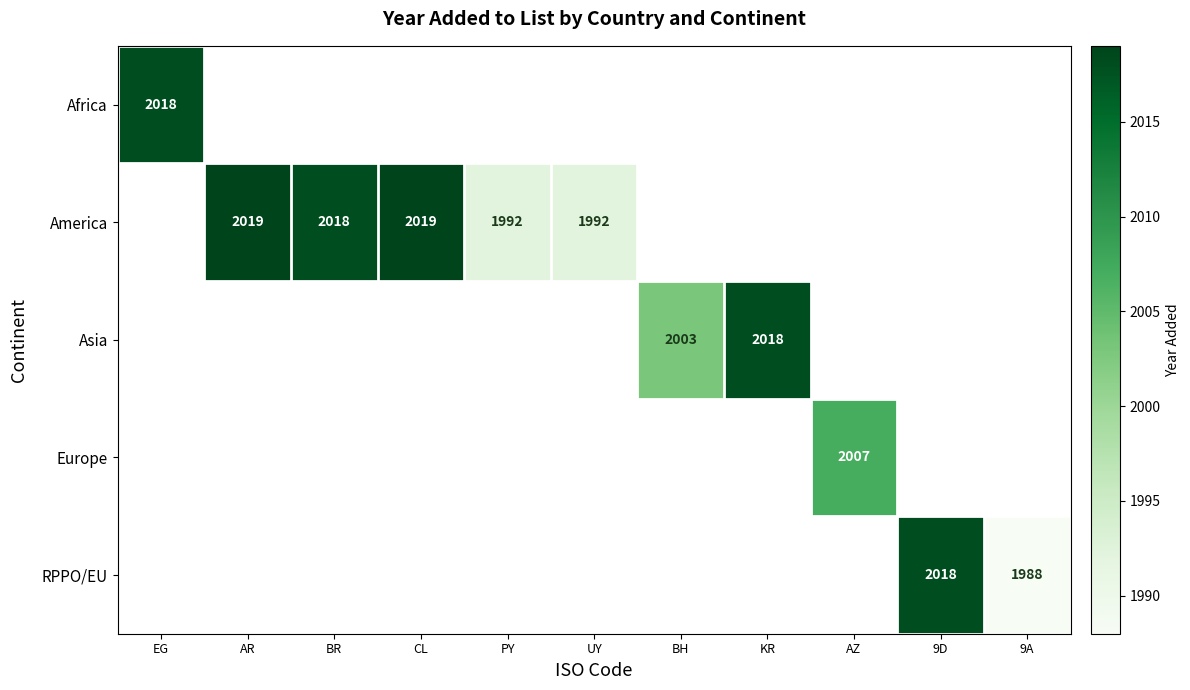

The Africa series shows 3439 at EG. True or false?

False